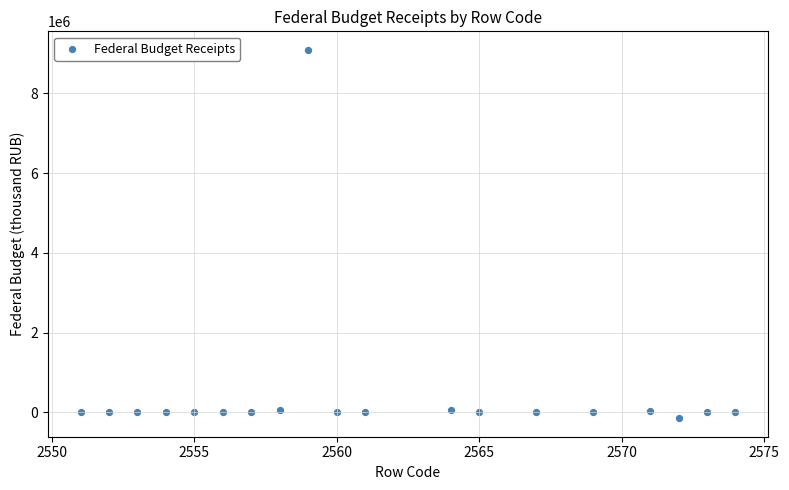

What is the range of Y values (max minus min)?

9242917